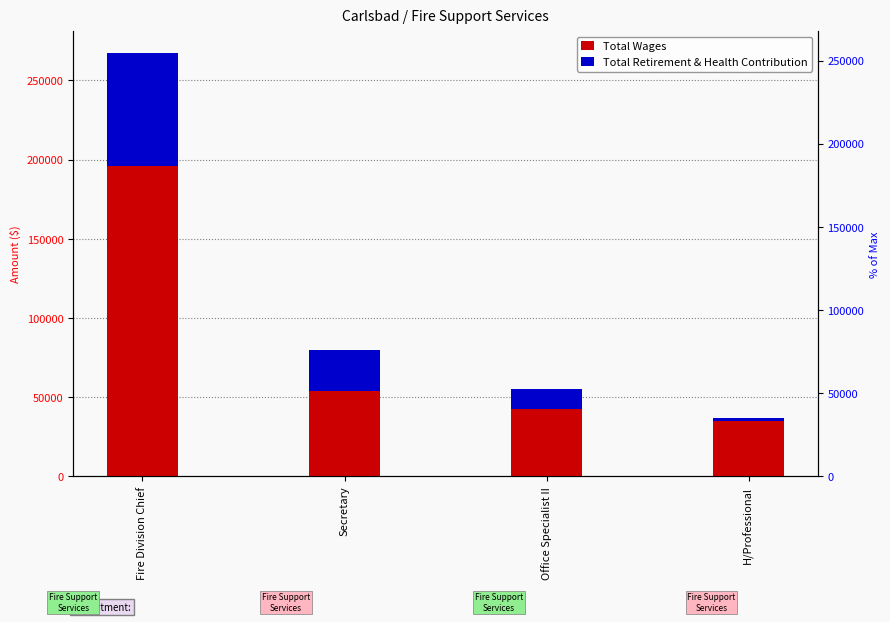

At which label does Total Retirement & Health Contribution reach its peak?

Fire Division Chief